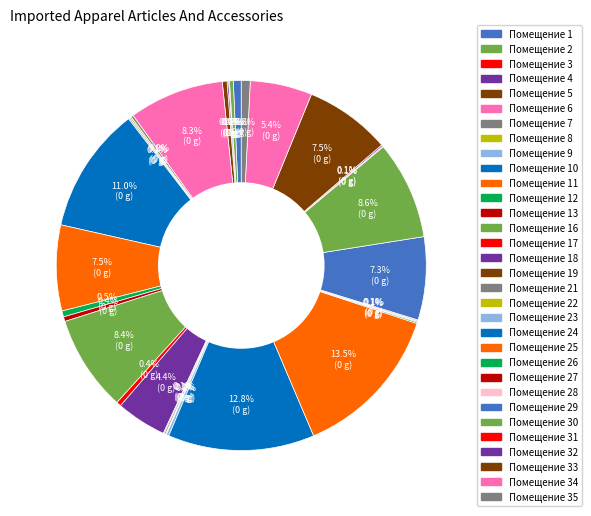

To the nearest percent, what is the difference between the largest and smallest slice percentages?

14%